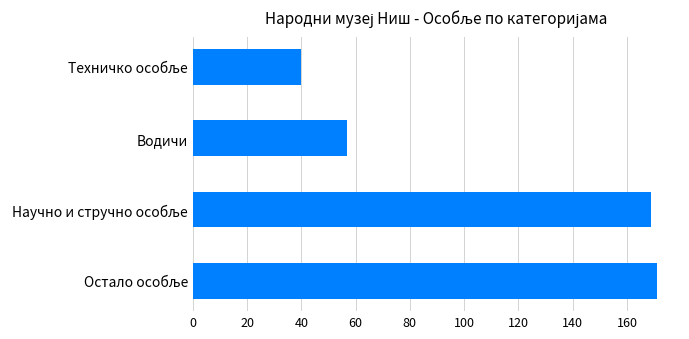

What is the minimum value shown in the chart?

40